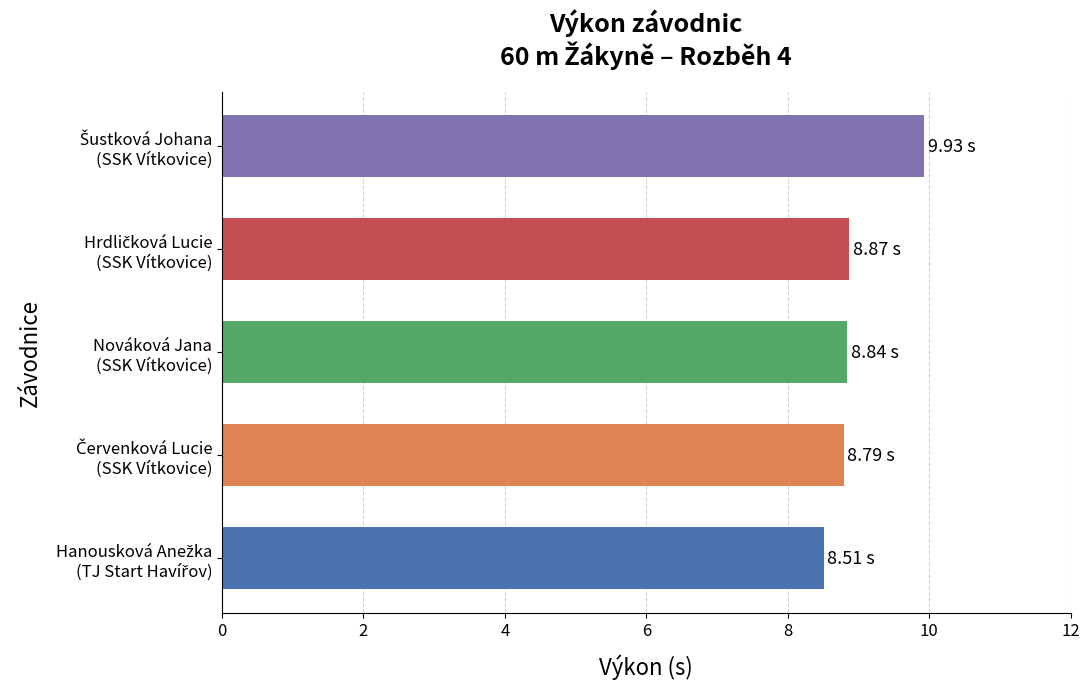

What is the difference between the maximum and minimum values?

1.4